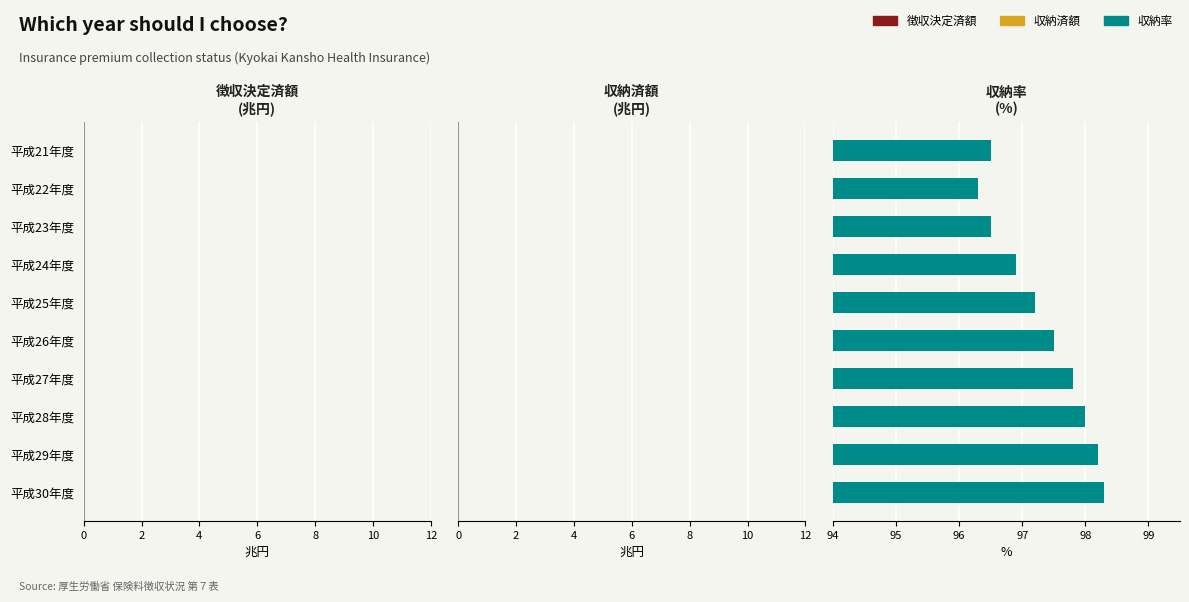

Count the number of data series in this chart.

3